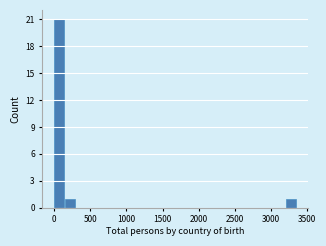

Around what value on the x-axis is the tallest bar? Give the approximate position of its centre, as read against the axis.

50